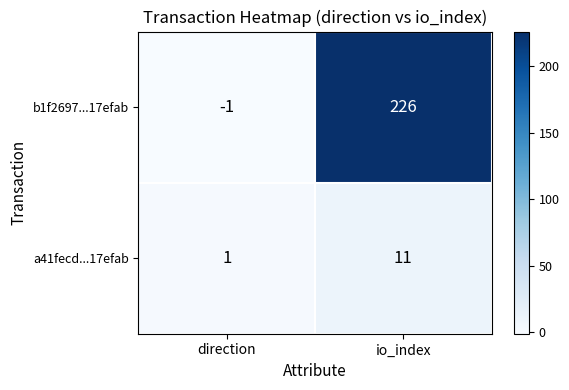

At which category is the sum across all series the highest?

io_index